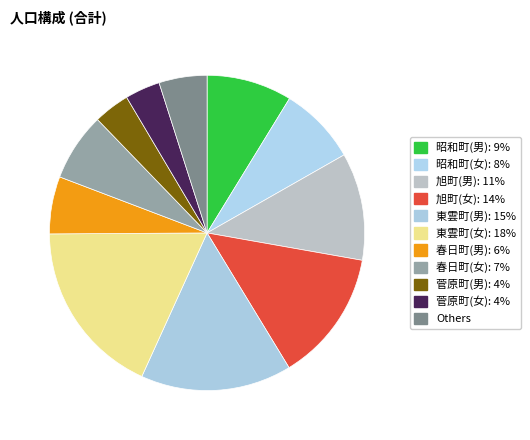

Which slice is the largest?

東雲町(女): 1681